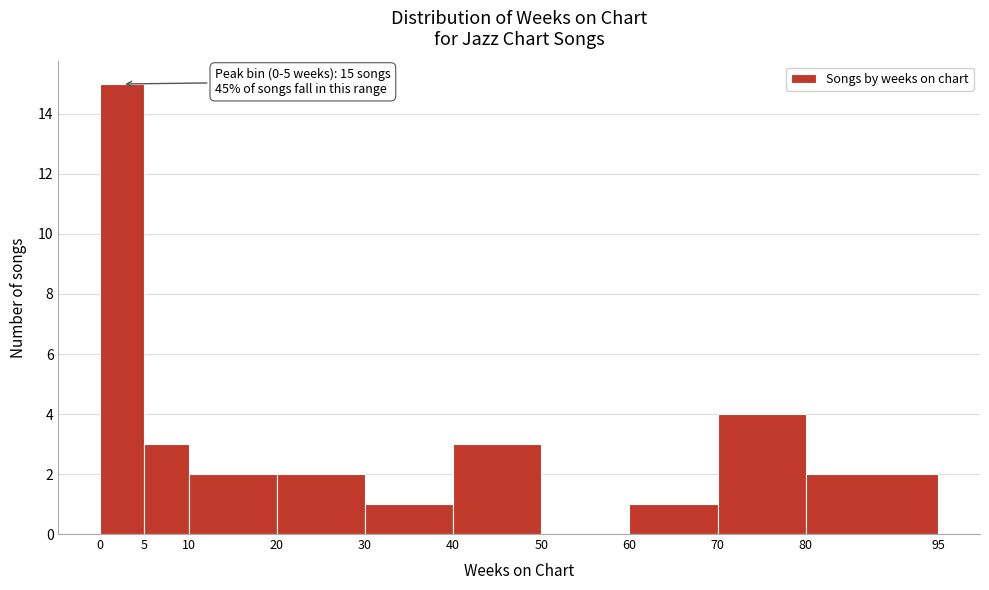

Over which range of the x-axis is the bar tallest?

0 to 5